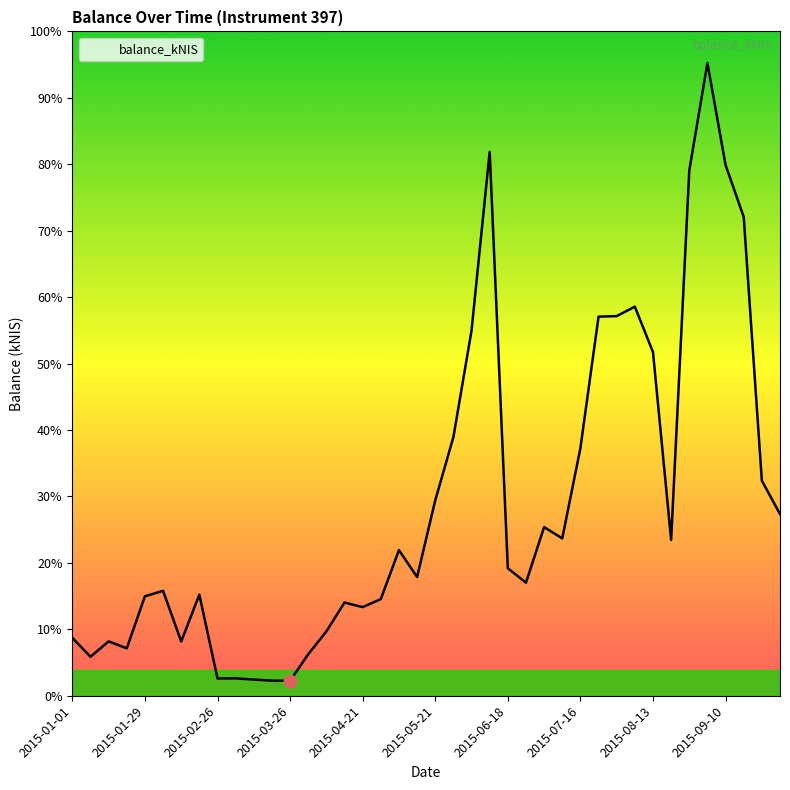

Is this an area chart (filled region under the line)?

Yes